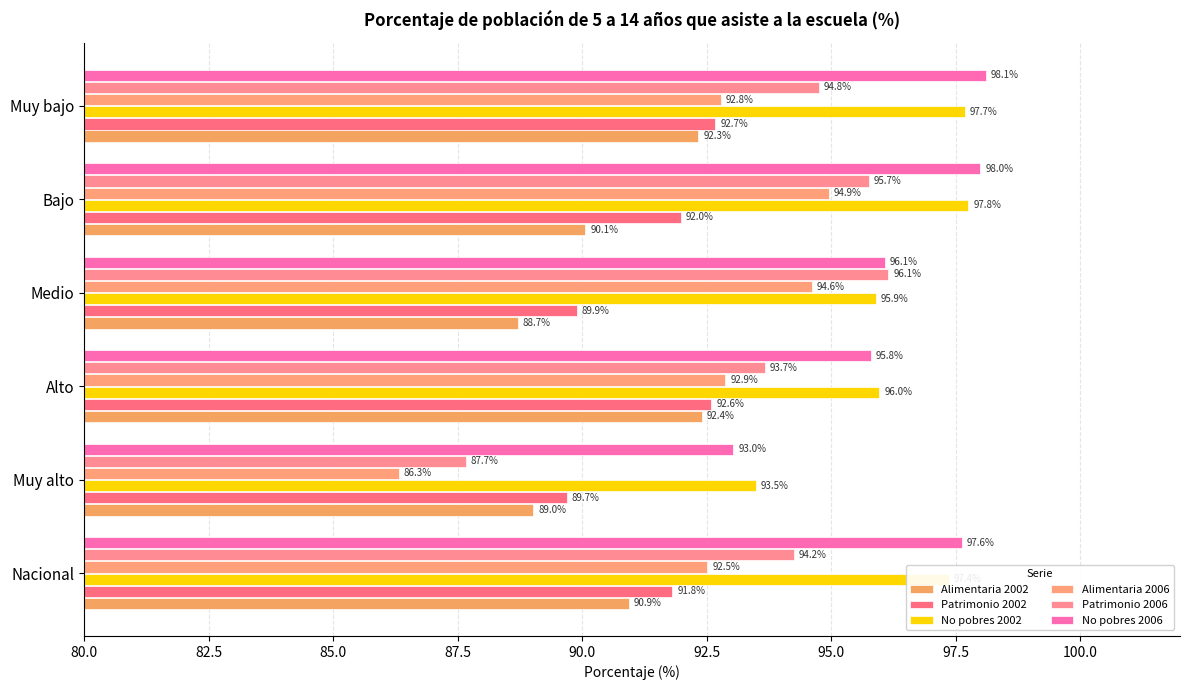

What is the minimum value for Alimentaria 2002?

88.7